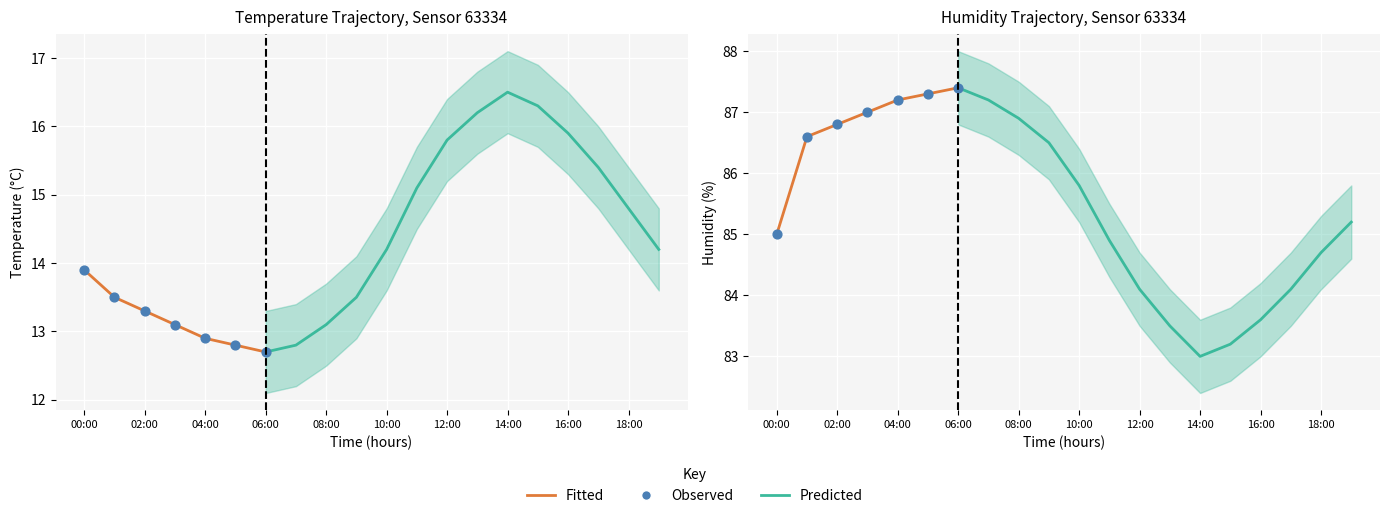

Which series has the largest Y range (max minus min)?

humidity